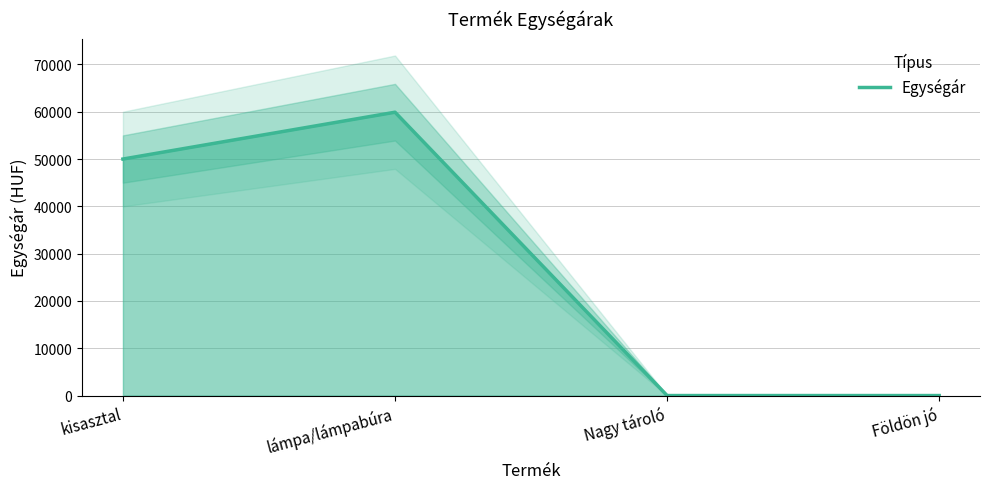

Does the chart have visible grid lines?

Yes